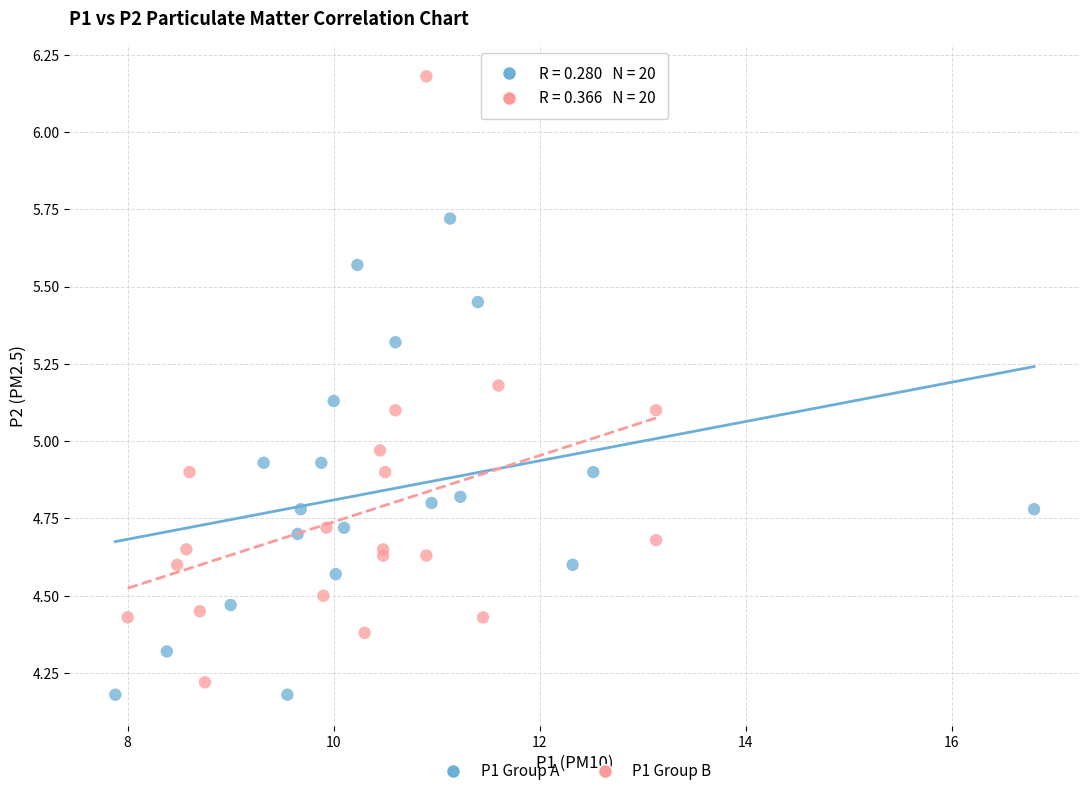

Which series reaches the maximum Y coordinate?

P1 Group B